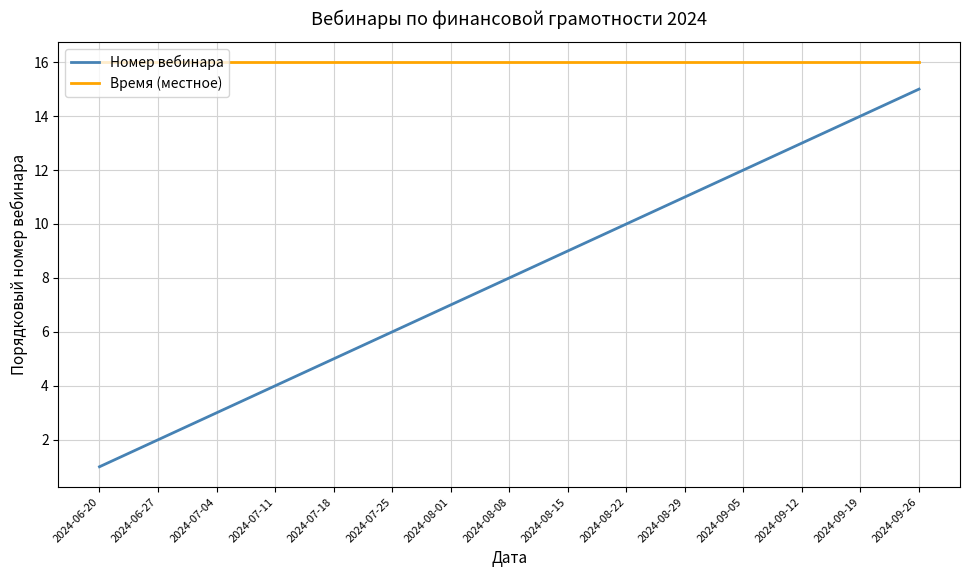

What is the approximate value of Время (местное) at 2024-09-26?

16